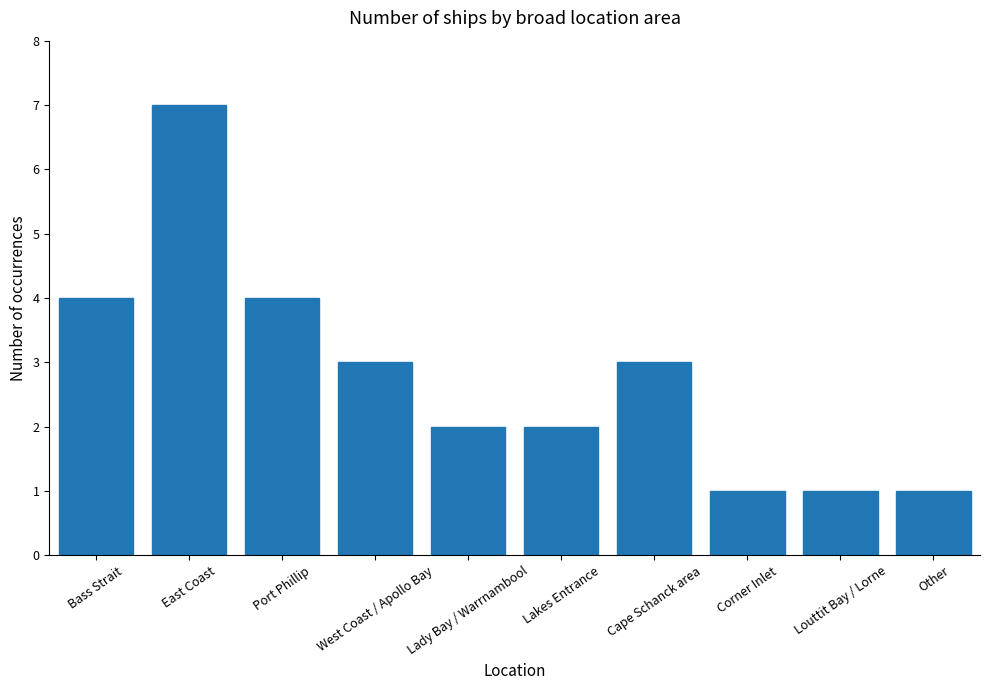

At which label does the data first exceed 3?

Bass Strait